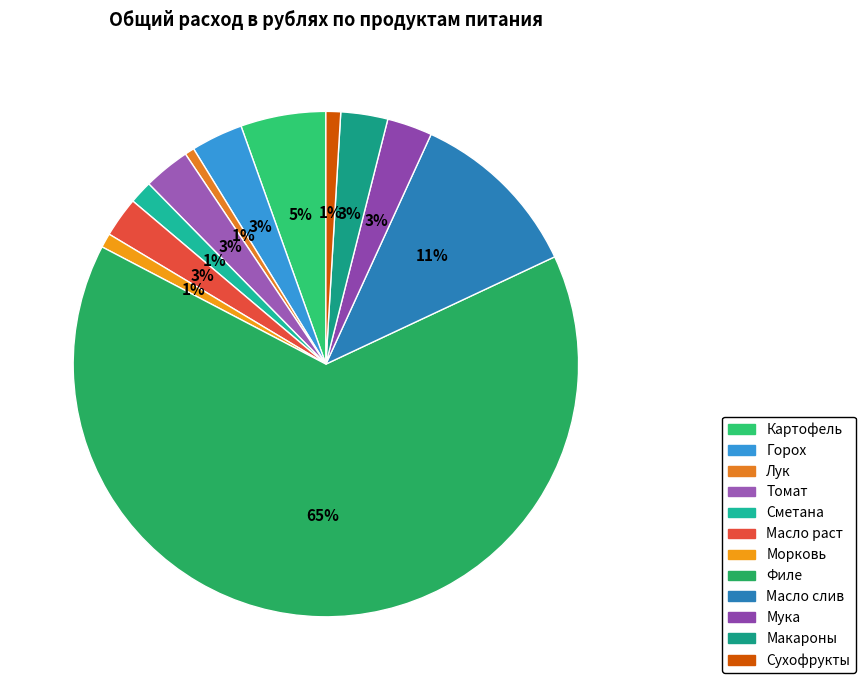

To the nearest percent, what is the combined percentage of Сметана and Картофель?

7%